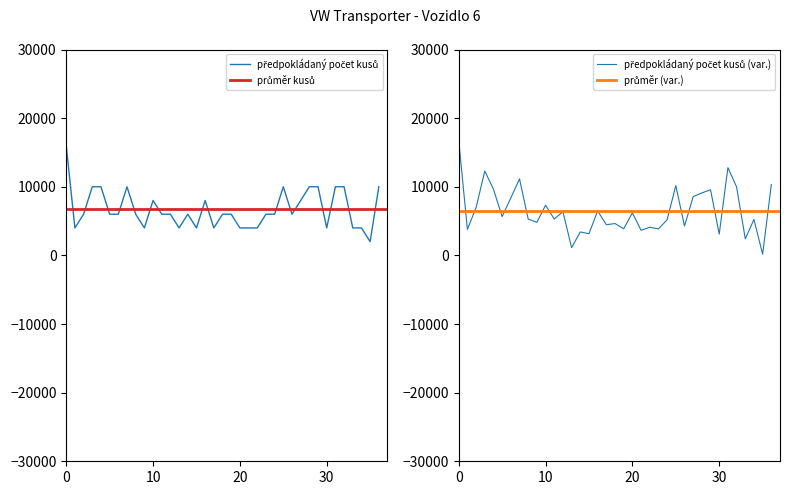

Rank the categories by value from lowest to highest.

36., 2., 10., 14., 16., 18., 21., 22., 23., 31., 34., 35., 3., 6., 7., 9., 12., 13., 15., 19., 20., 24., 25., 27., 11., 17., 28., 4., 5., 8., 26., 29., 30., 32., 33., 37., 1.